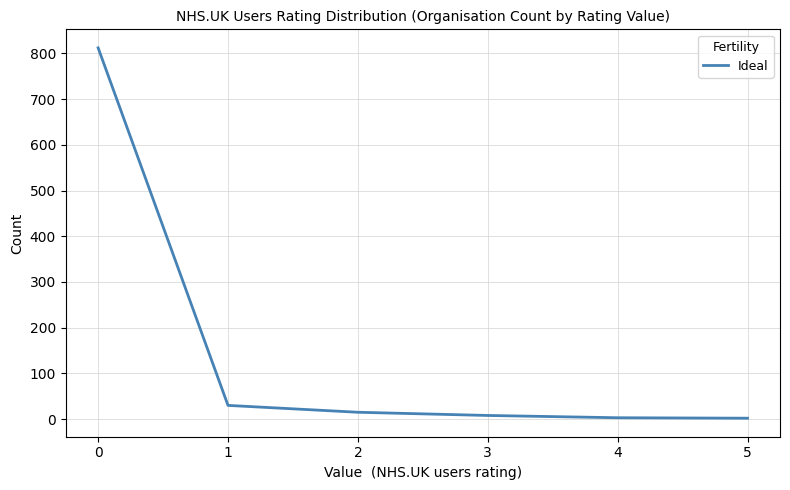

How many lines are shown in the chart?

1